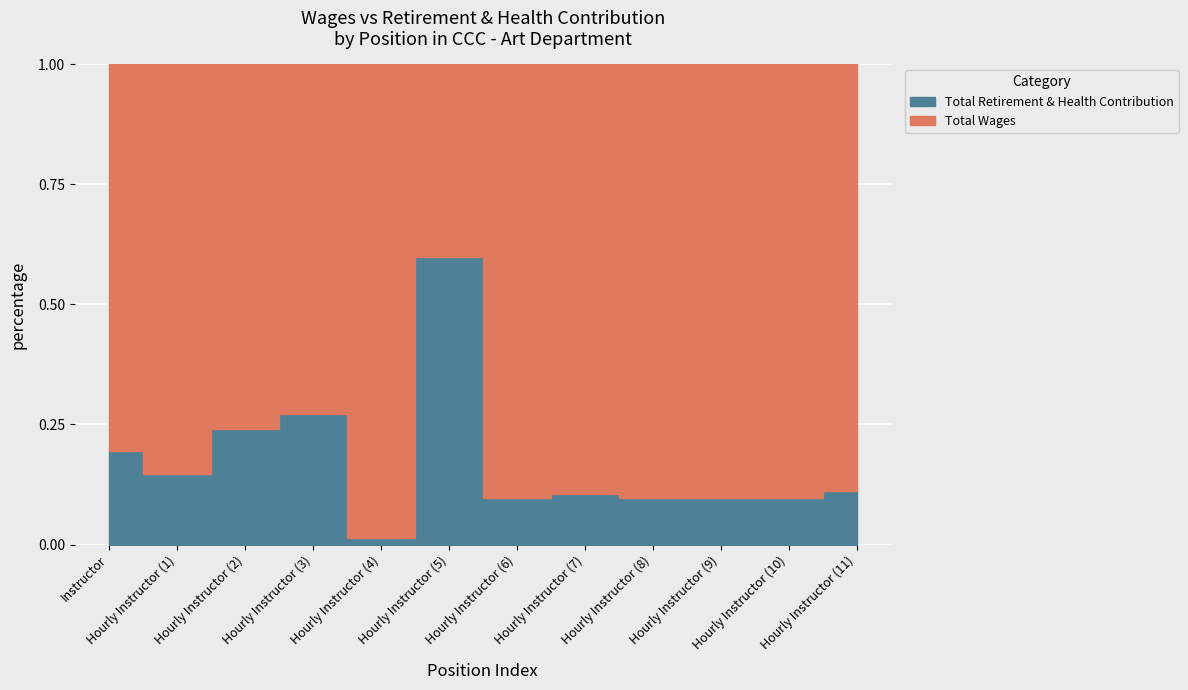

Reading left to right, what are all the values shown in this chart?

Total Wages: 123396	20149	18872	14538	13047	10351	6033	3668	3291	3216	3017	1430
Total Retirement & Health Contribution: 29661	3484	5965	5443	170	15500	650	436	355	349	325	180